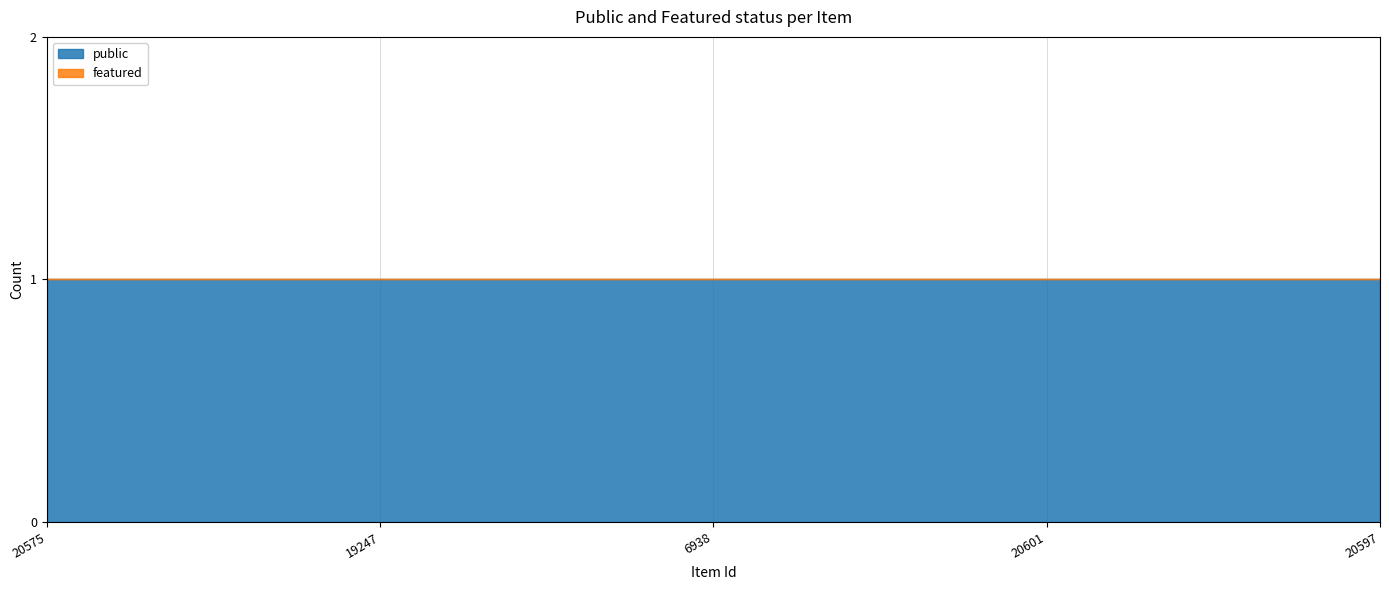

What is the spread (max minus min) of values at 19247?

1